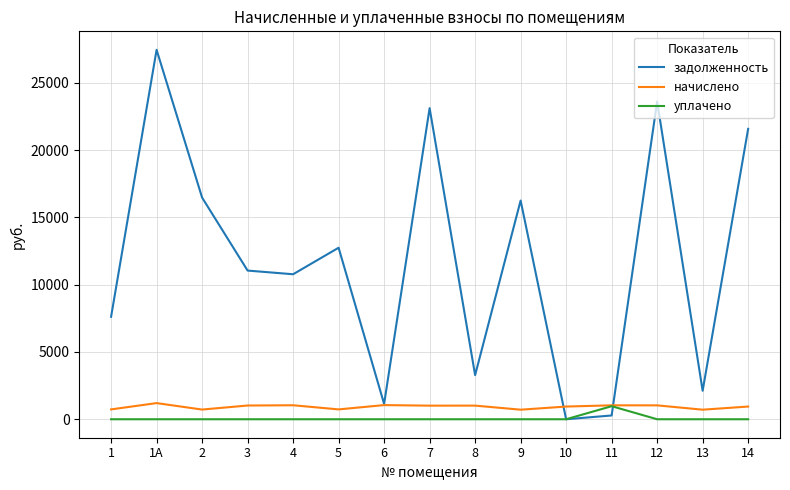

What is the spread (max minus min) of values at 7?

23107.9